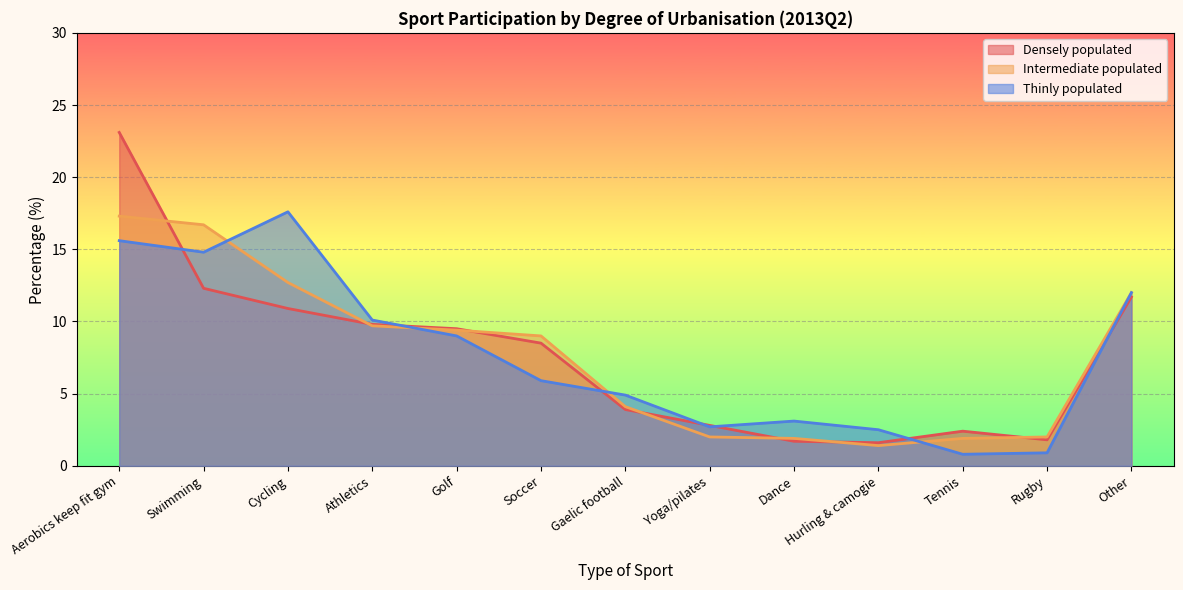

True or false: Densely populated has more than 0 interior local peaks.

True